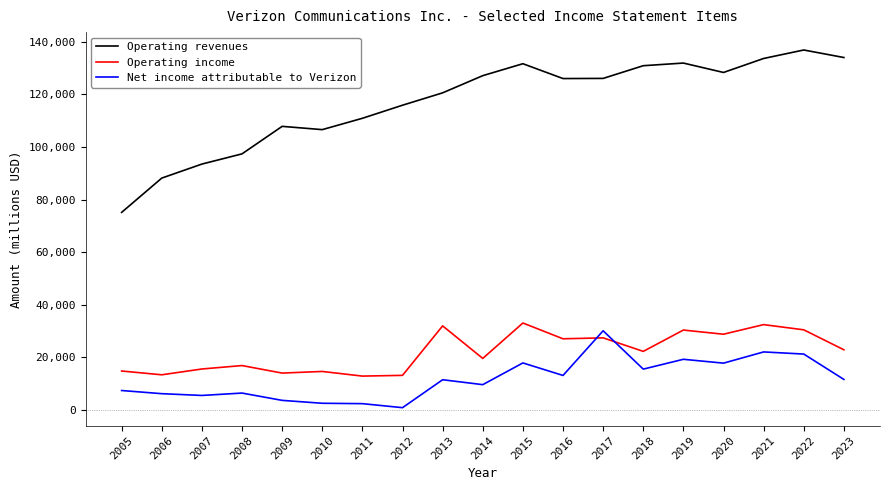

List the series in order of their peak value, highest first.

Operating revenues, Operating income, Net income attributable to Verizon